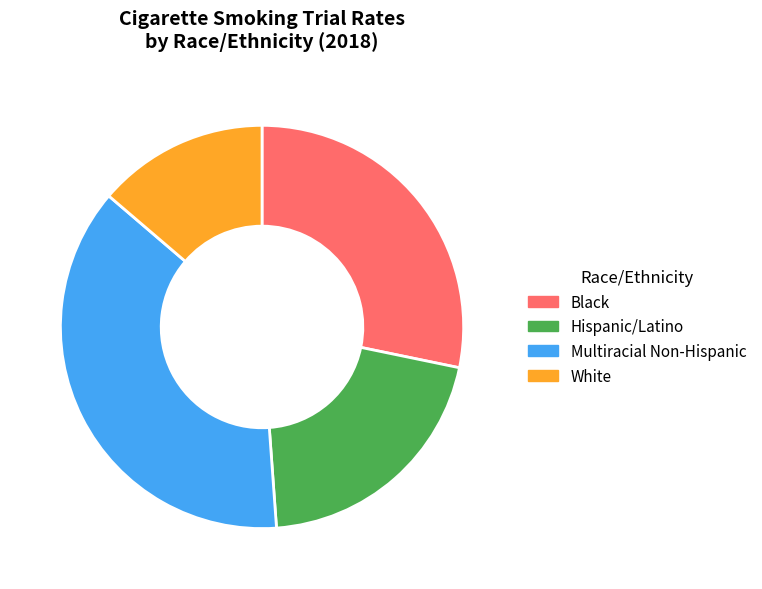

The Multiracial Non-Hispanic slice represents 37% of the pie. True or false?

True